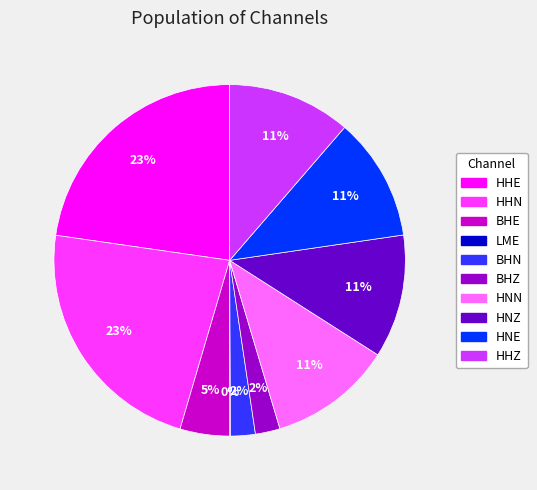

Is there a majority slice in this chart?

No